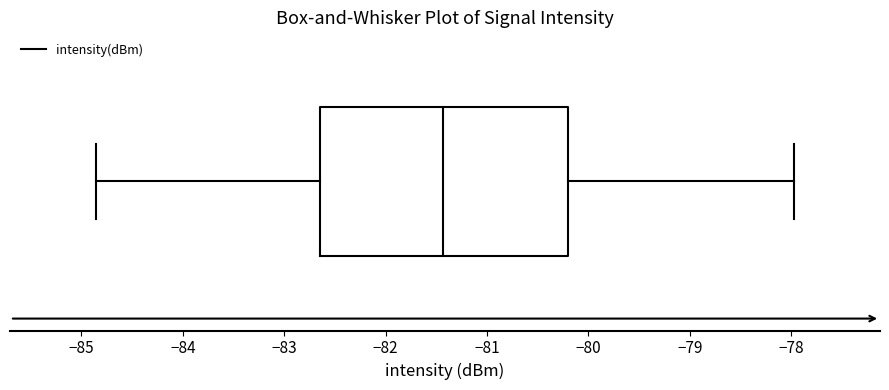

Transcribe this box plot: give where the median line is, the range the box spans, and where the two whiskers end, as read against the x-axis. The values are not printed on the chart, so give them approximately, as read against the axis.

median -81.4, box -82.6 to -80.2, whiskers -84.9 to -78.0